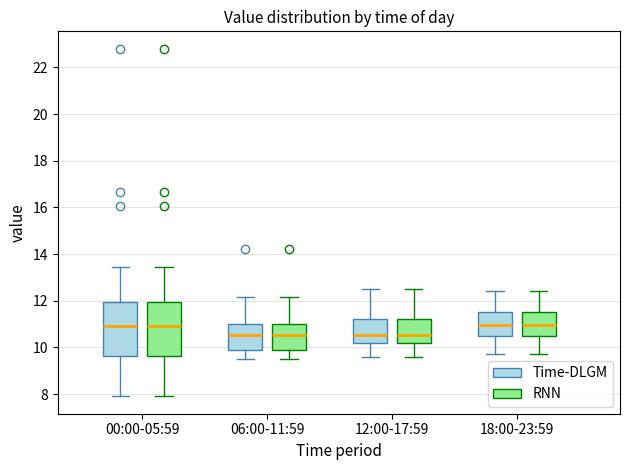

Reading left to right, transcribe this box plot: for each box, give where its median line is, the range the box spans, and where its two whiskers end, as read against the y-axis. The values are not printed on the chart, so give them approximately, as read against the axis.

00:00-05:59 (Time-DLGM): median 11.0, box 9.6 to 12.0, whiskers 8.0 to 13.4
00:00-05:59 (RNN): median 11.0, box 9.6 to 12.0, whiskers 8.0 to 13.4
06:00-11:59 (Time-DLGM): median 10.6, box 9.8 to 11.0, whiskers 9.6 to 12.2
06:00-11:59 (RNN): median 10.6, box 9.8 to 11.0, whiskers 9.6 to 12.2
12:00-17:59 (Time-DLGM): median 10.6, box 10.2 to 11.2, whiskers 9.6 to 12.6
12:00-17:59 (RNN): median 10.6, box 10.2 to 11.2, whiskers 9.6 to 12.6
18:00-23:59 (Time-DLGM): median 11.0, box 10.4 to 11.6, whiskers 9.8 to 12.4
18:00-23:59 (RNN): median 11.0, box 10.4 to 11.6, whiskers 9.8 to 12.4